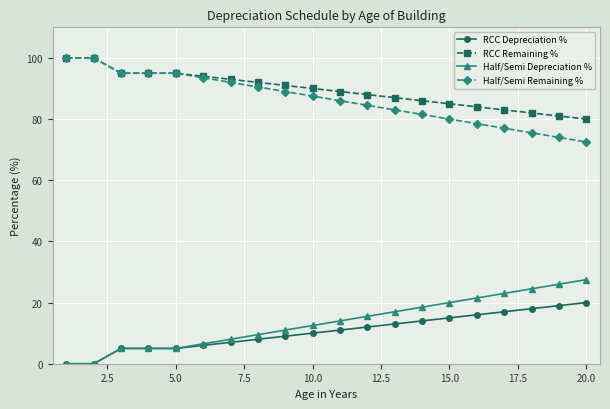

At how many categories does at least one series exceed 63?

20